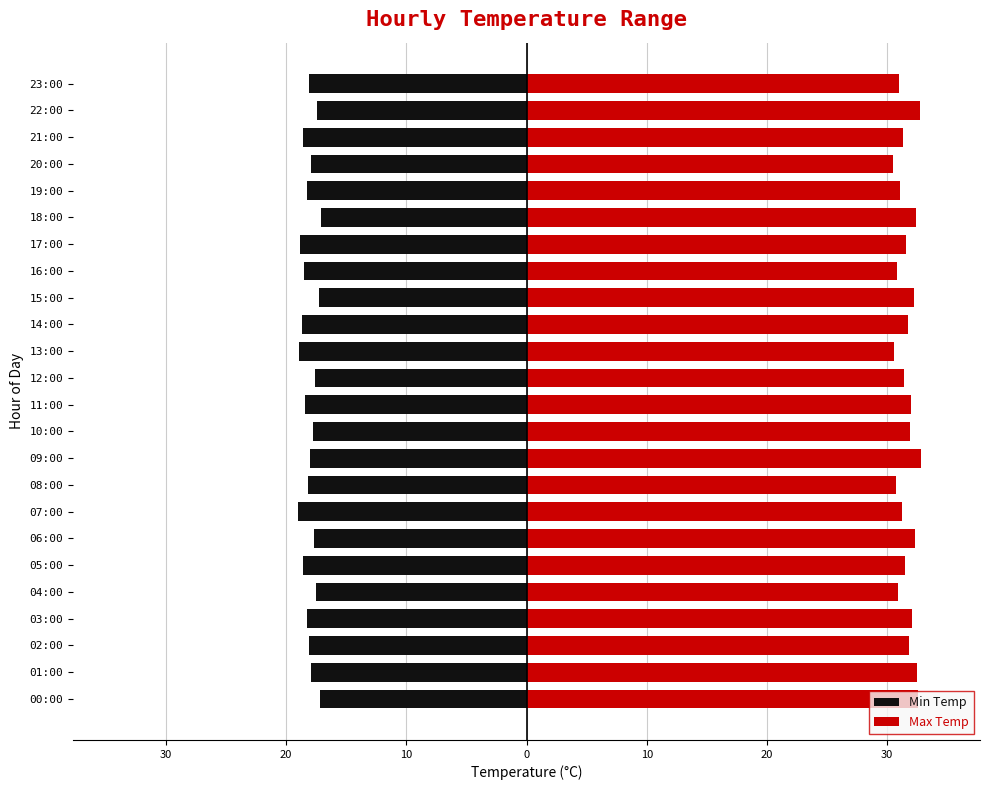

True or false: Min Temp has a value of -18.3 at 19:00.

True